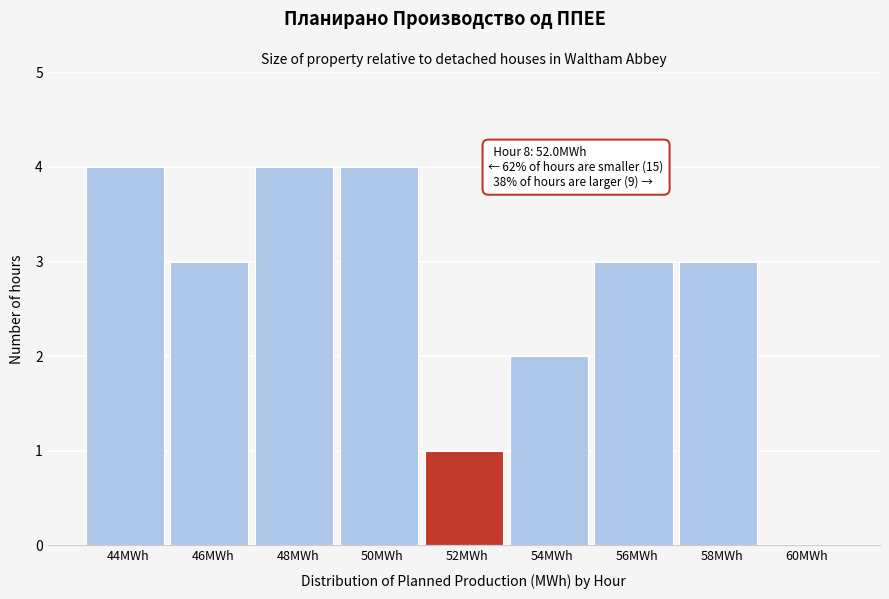

Reading left to right, extract all data points from this chart.

44MWh=4	46MWh=3	48MWh=4	50MWh=4	52MWh=1	54MWh=2	56MWh=3	58MWh=3	60MWh=0